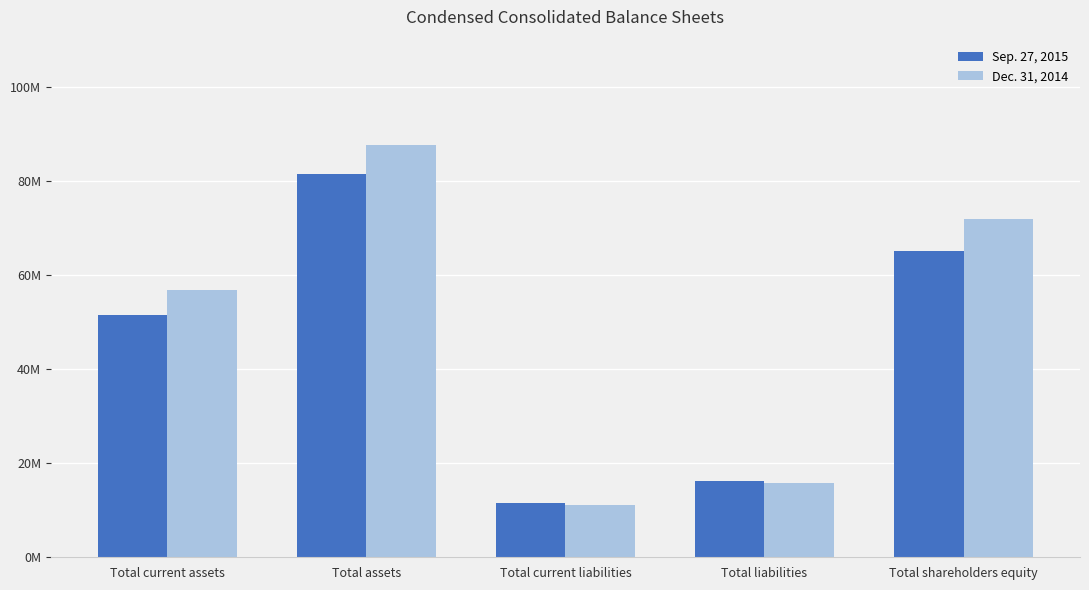

The Sep. 27, 2015 series shows 7781204 at Total liabilities. True or false?

False